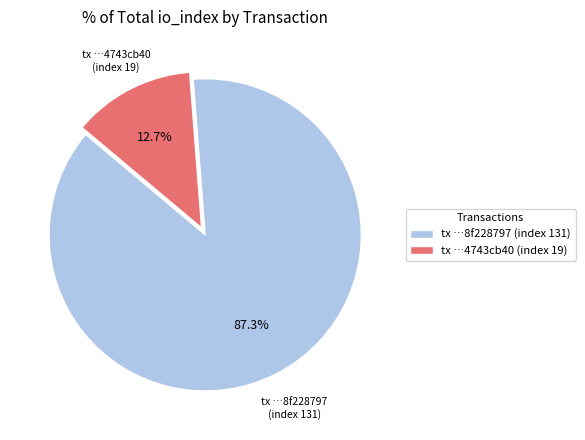

To the nearest percent, what is the difference between the largest and smallest slice percentages?

75%